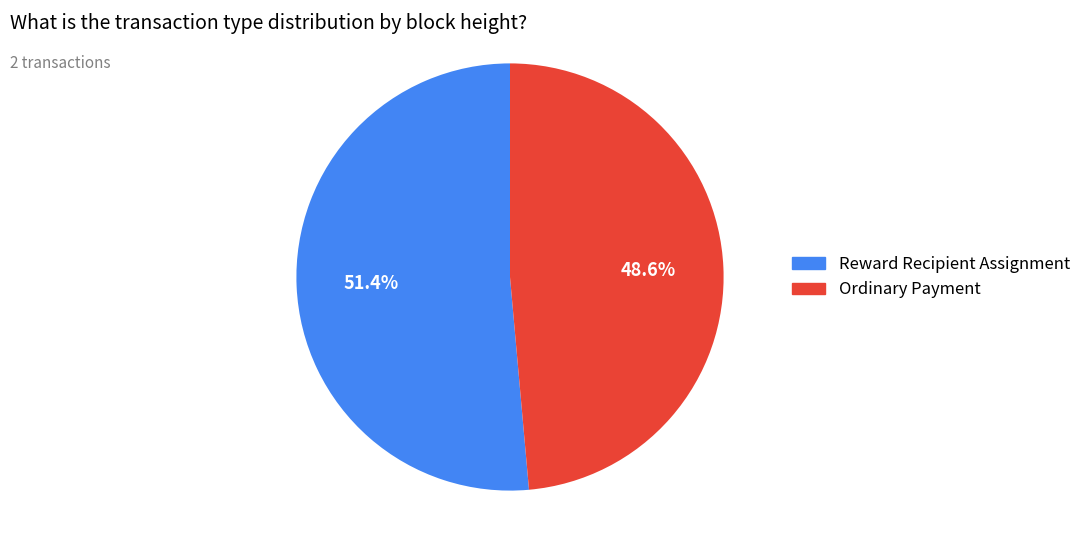

How many slices are in this pie chart?

2